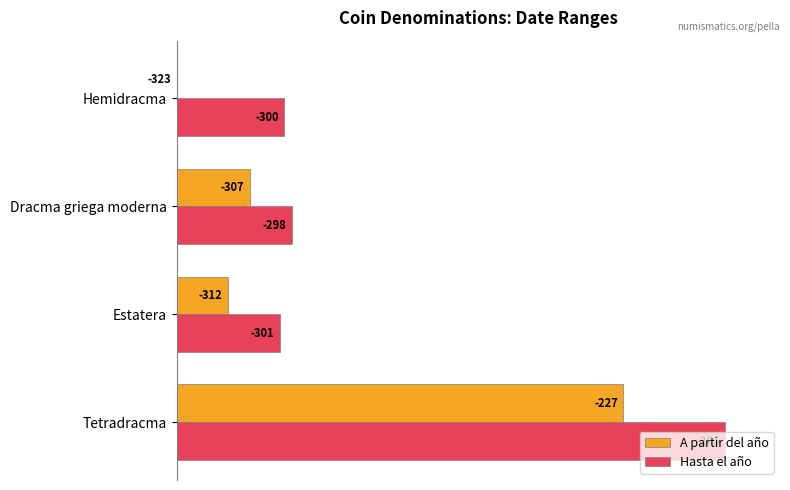

Which series has the widest spread of values?

A partir del año